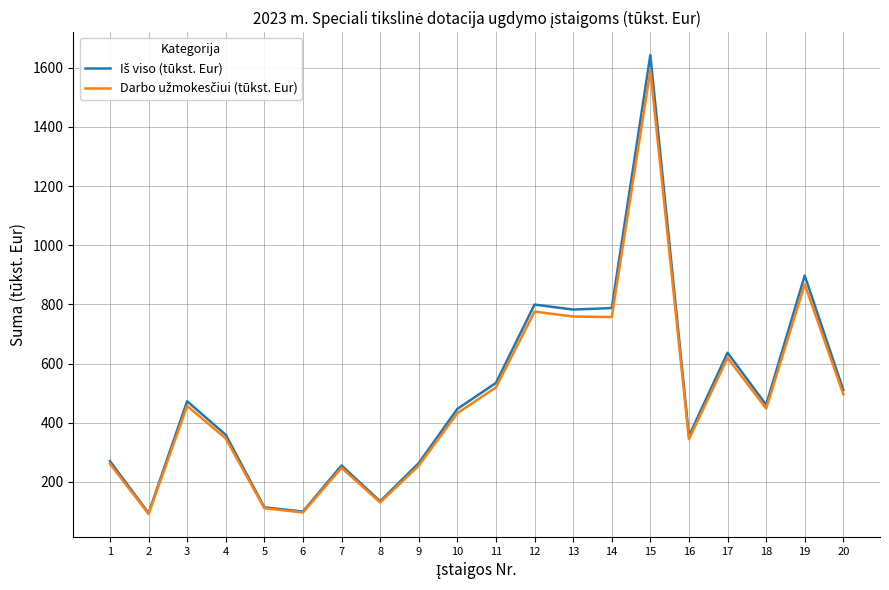

At which category is the sum across all series the highest?

15